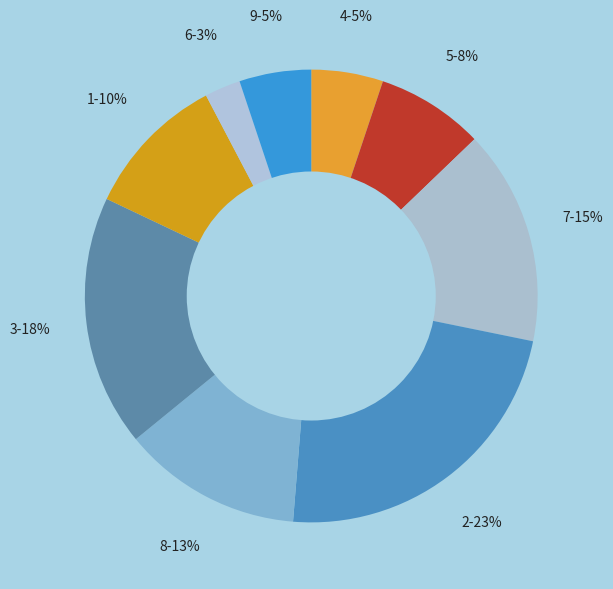

Which has a higher value, 5-8% or 2-23%?

2-23%